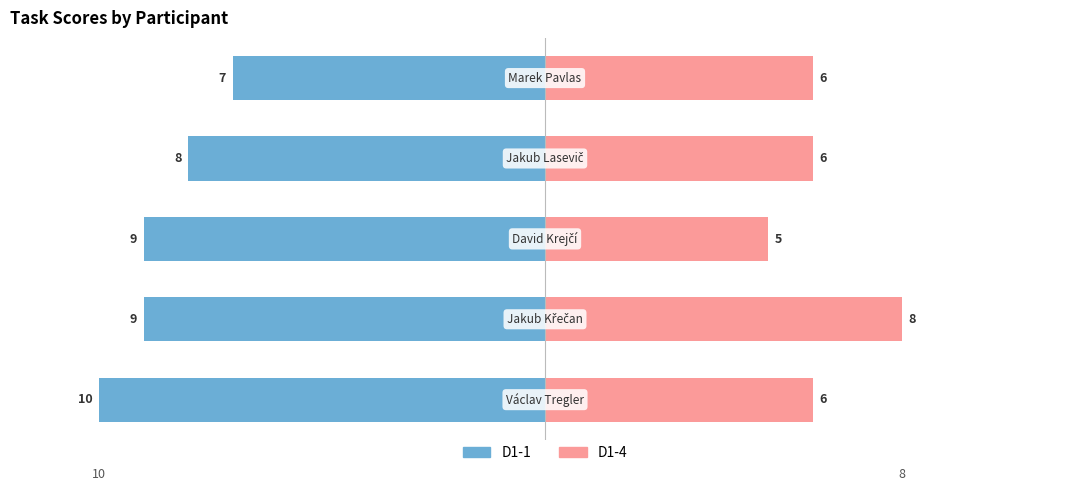

Which has a higher value, 0 or 3?

3